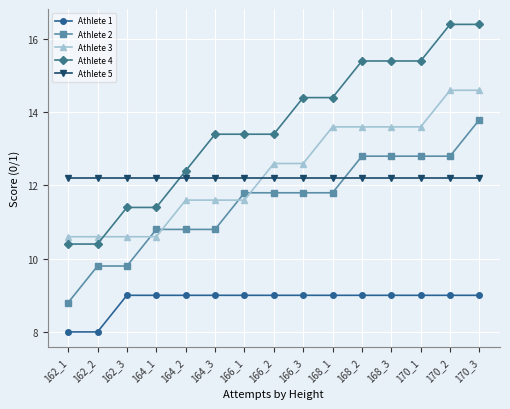

True or false: Athlete 5 and Athlete 1 cross at least once.

False